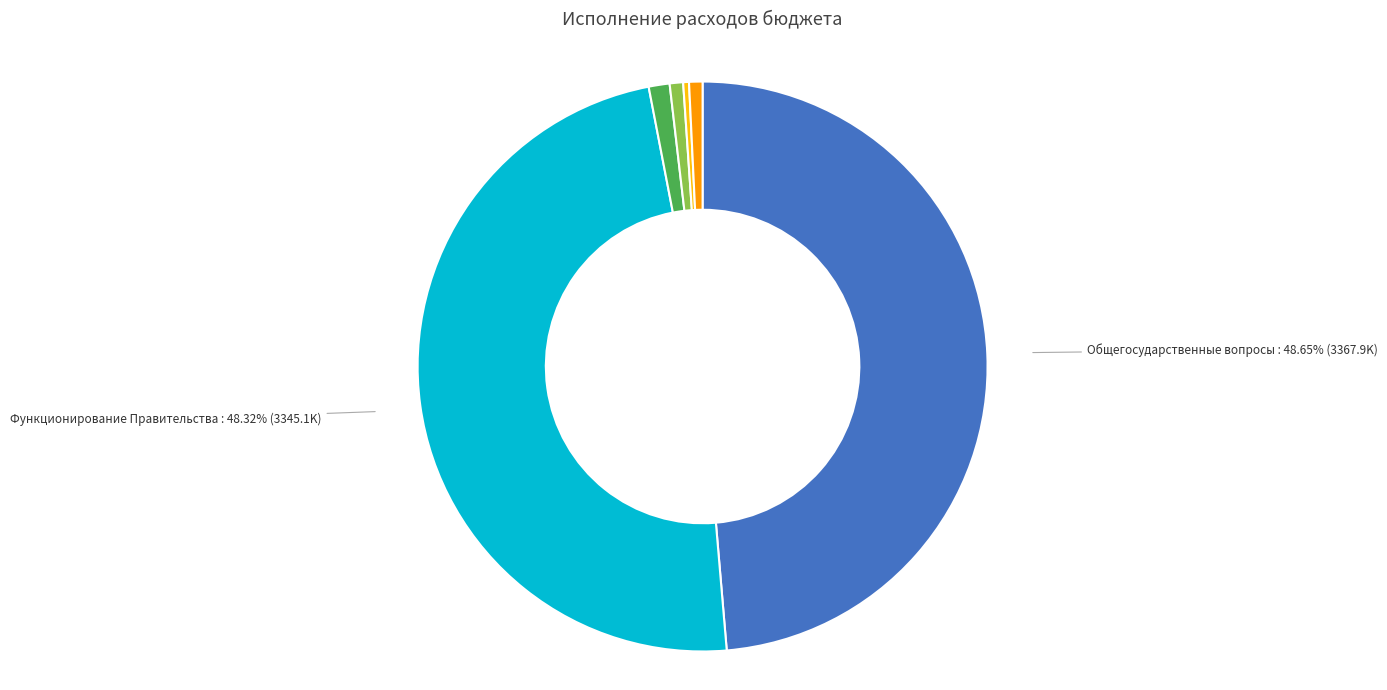

Between Другие общегосударственные вопросы and Общегосударственные вопросы, which is larger?

Общегосударственные вопросы